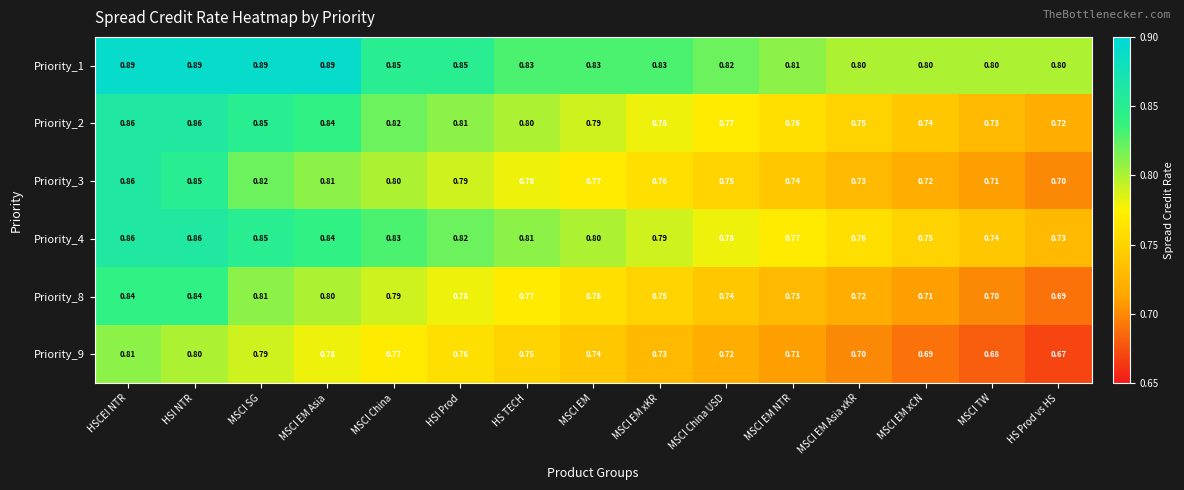

At how many categories does at least one series exceed 0?

15